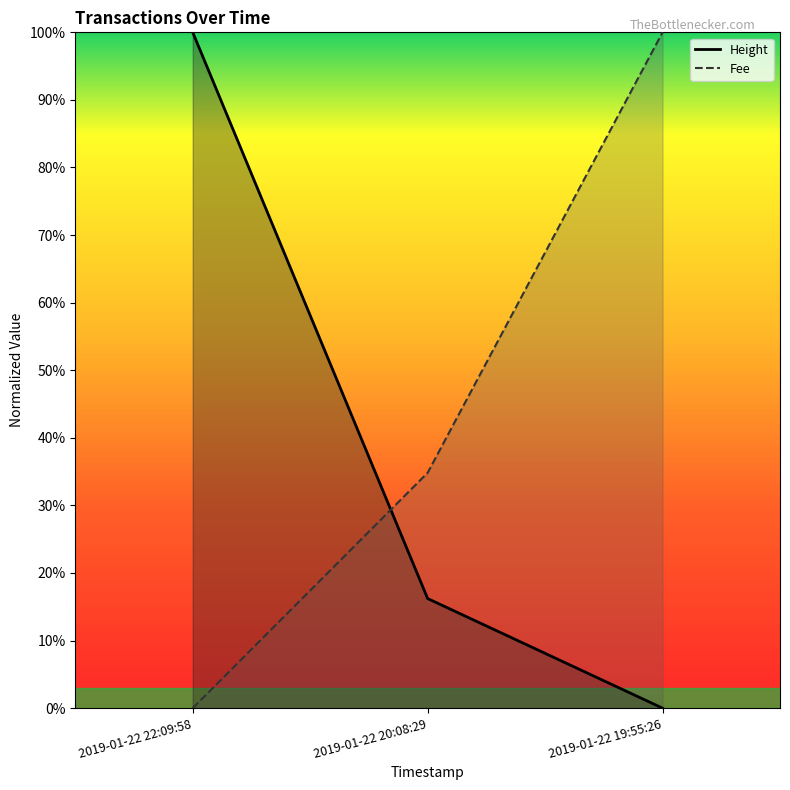

The Fee series shows 0.4 at 2019-01-22 22:09:58. True or false?

False